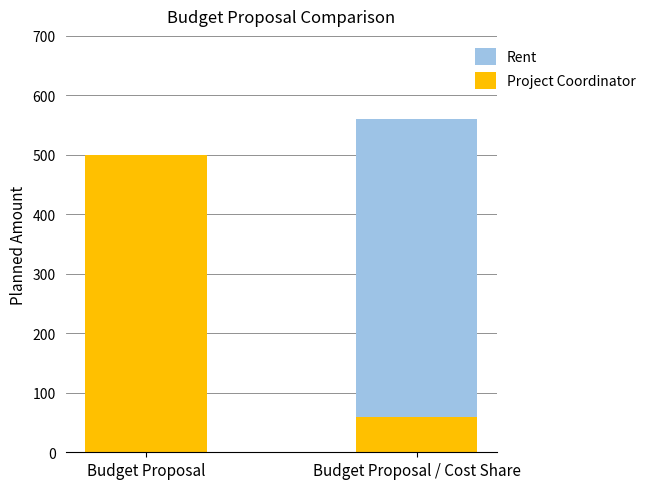

Is it true that Project Coordinator equals 60 at Budget Proposal / Cost Share?

True